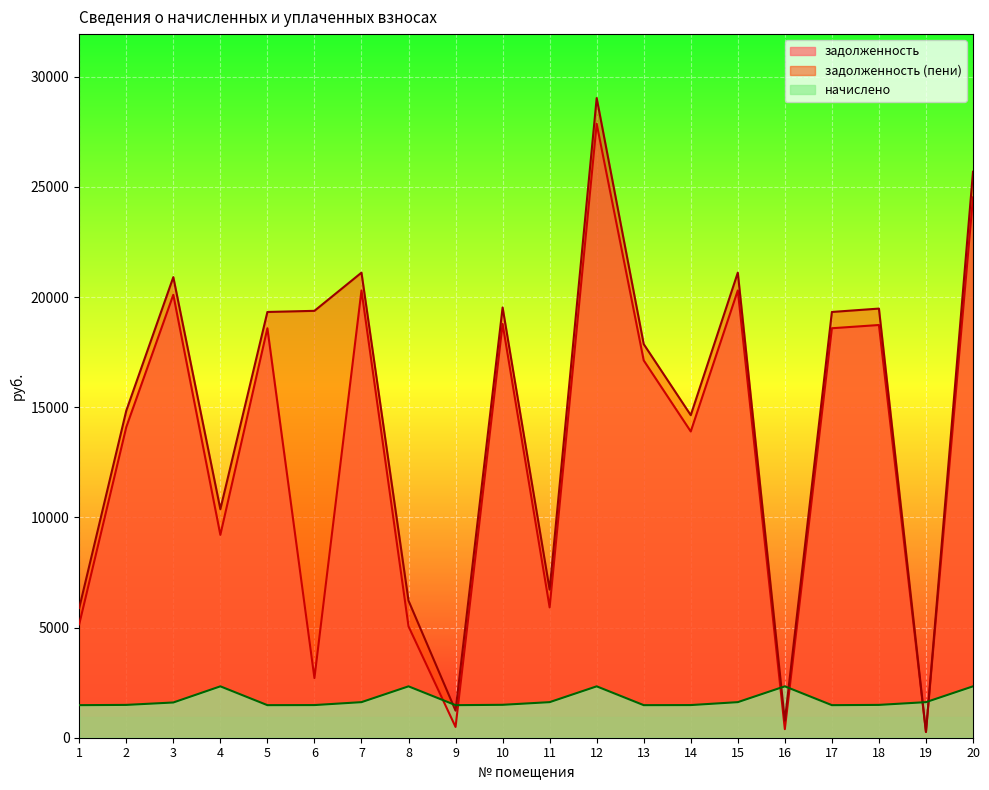

Read the задолженность (пени) value at 14.

14640.4